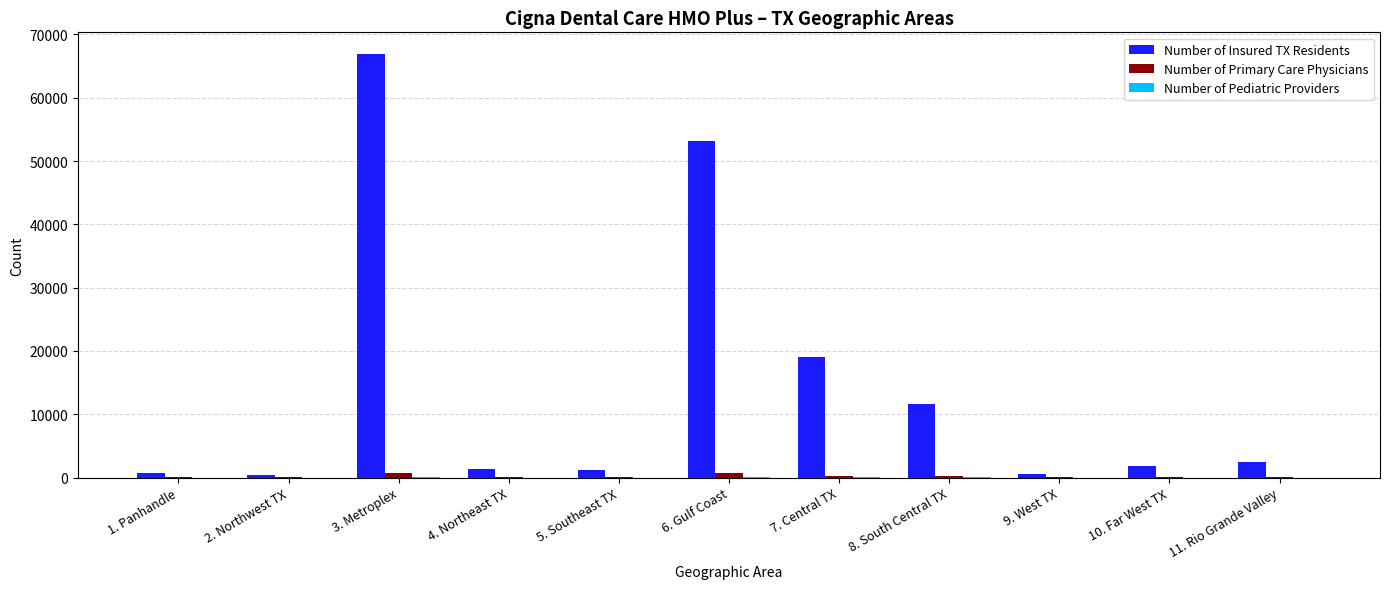

What is the maximum value shown in the chart?

66977